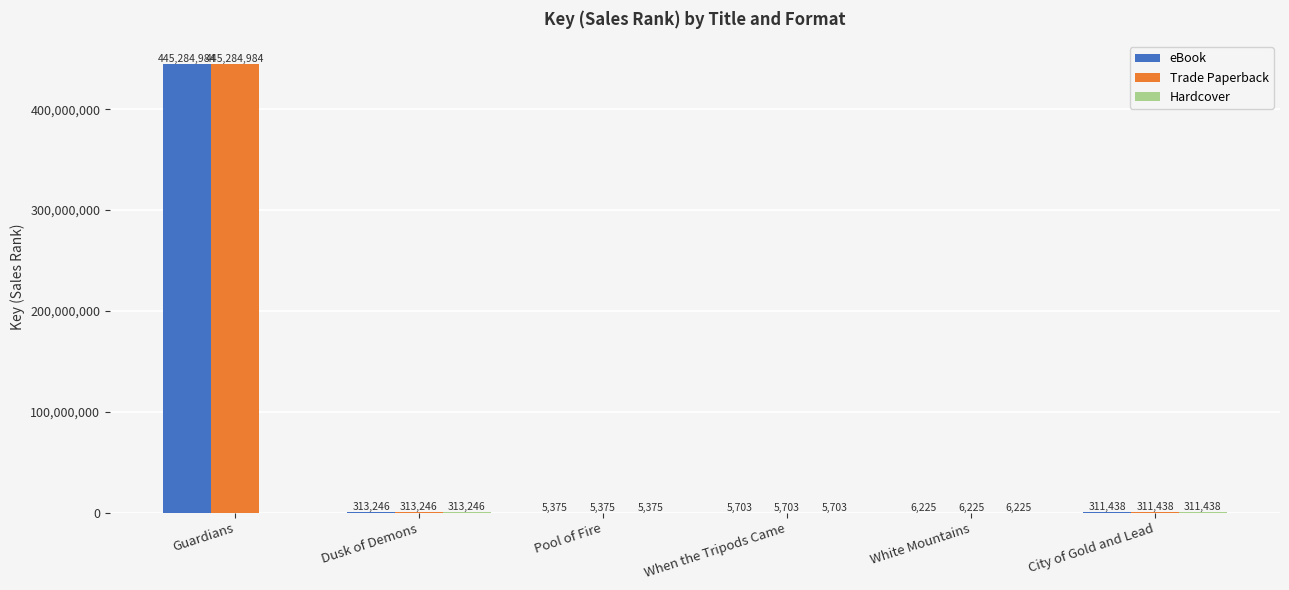

The eBook series shows 594260106 at Guardians. True or false?

False